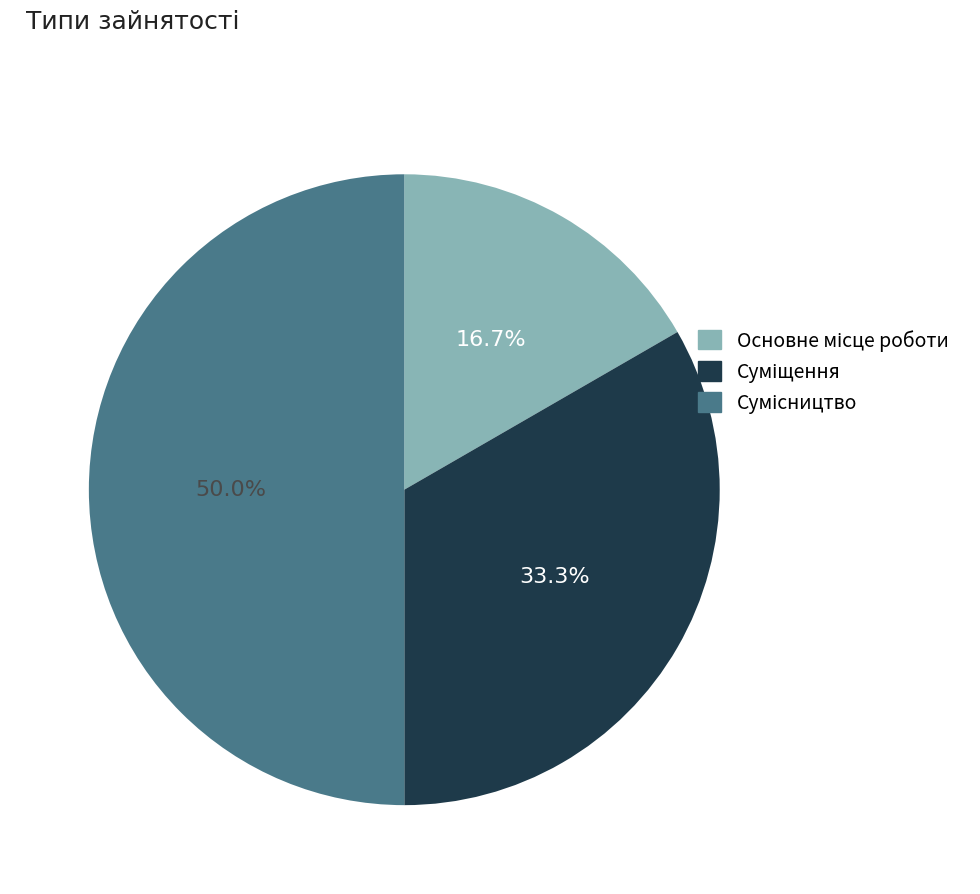

How many slices are in this pie chart?

3